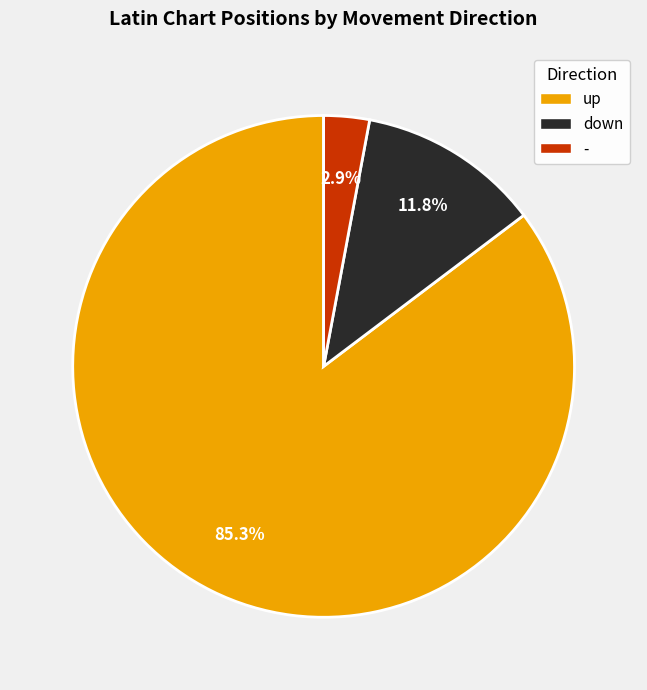

What percentage do - and down together represent?

14.7%